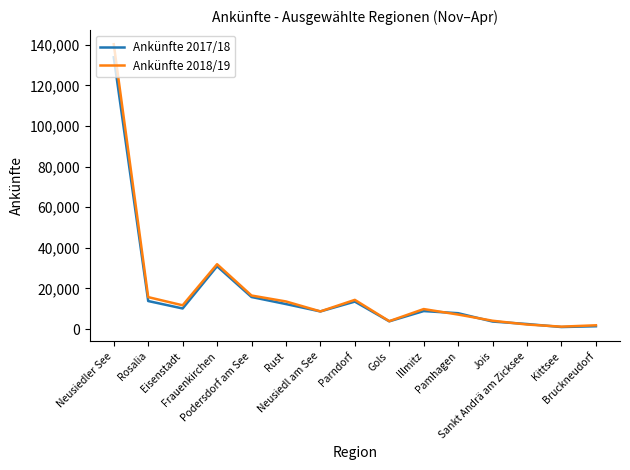

What is the difference between the Ankünfte 2018/19 values at Jois and Neusiedler See?

136231